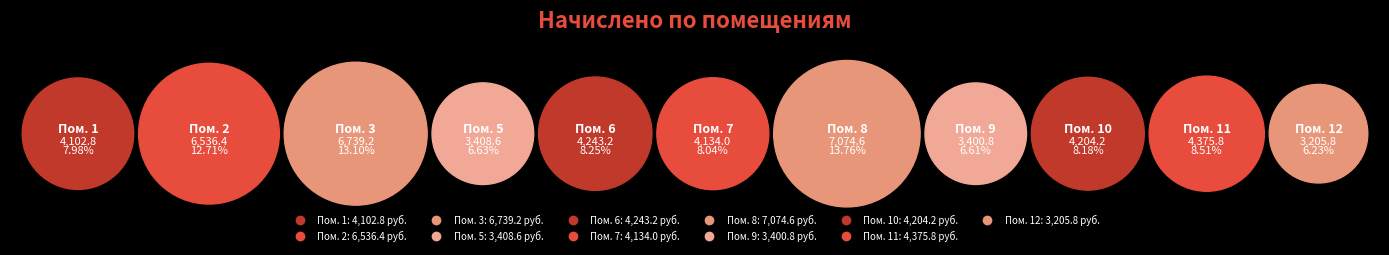

How many slices are in this pie chart?

11